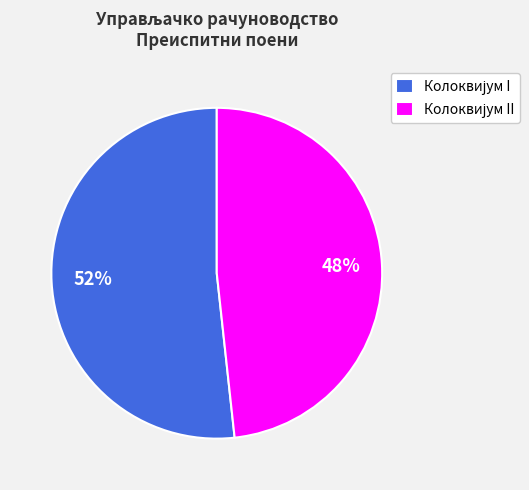

Is there any slice that represents more than half of the pie?

Yes